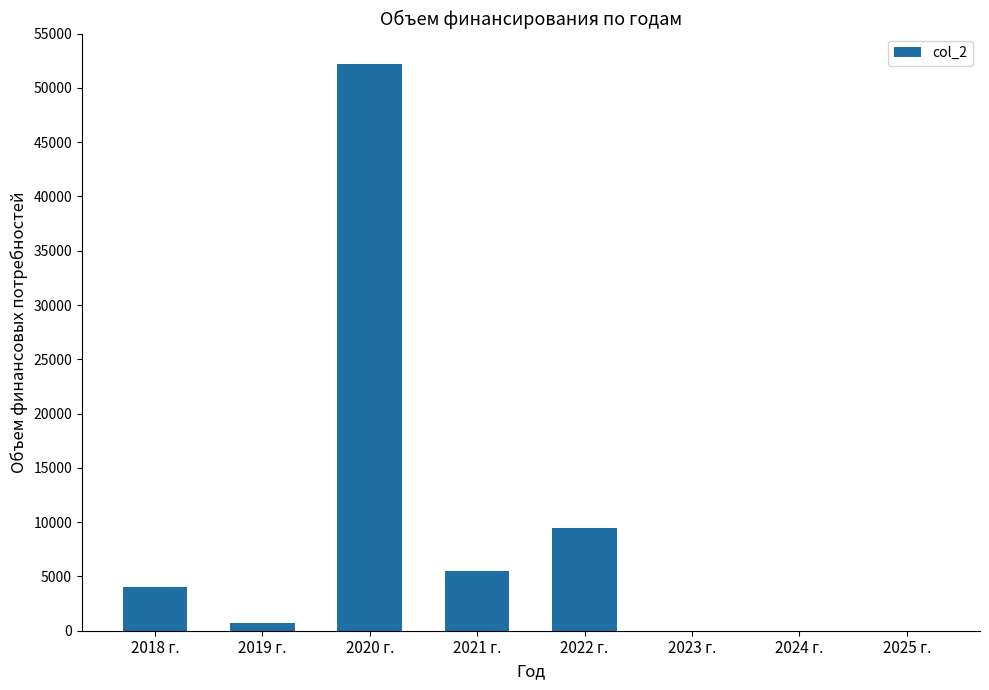

What is the sum of all values?

71915.5